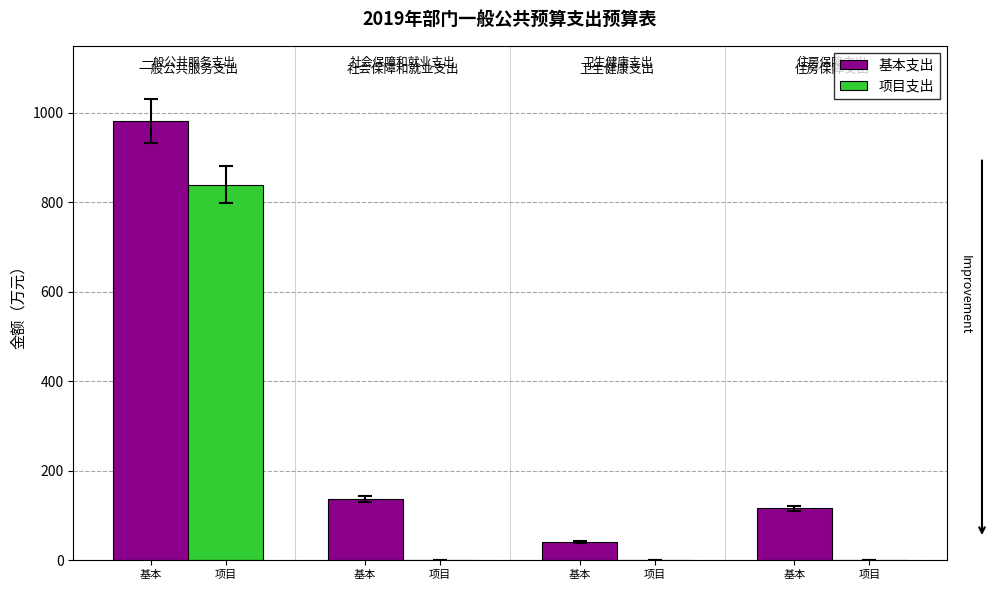

What are all the series names shown in the legend?

基本支出, 项目支出